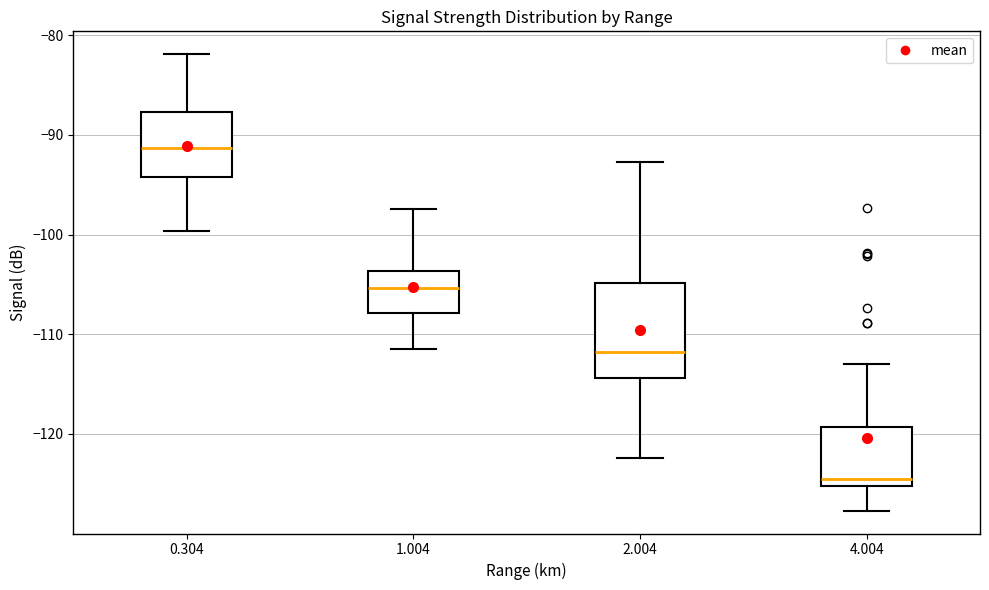

Reading left to right, read every box against the y-axis: the position of its median line, the range the box covers, and the ends of its whiskers. The values are not printed on the chart, so give them approximately, as read against the axis.

0.304: median -91, box -94 to -88, whiskers -100 to -82
1.004: median -105, box -108 to -104, whiskers -111 to -97
2.004: median -112, box -114 to -105, whiskers -122 to -93
4.004: median -125 (just above the box's lower edge), box -125 to -119, whiskers -128 to -113